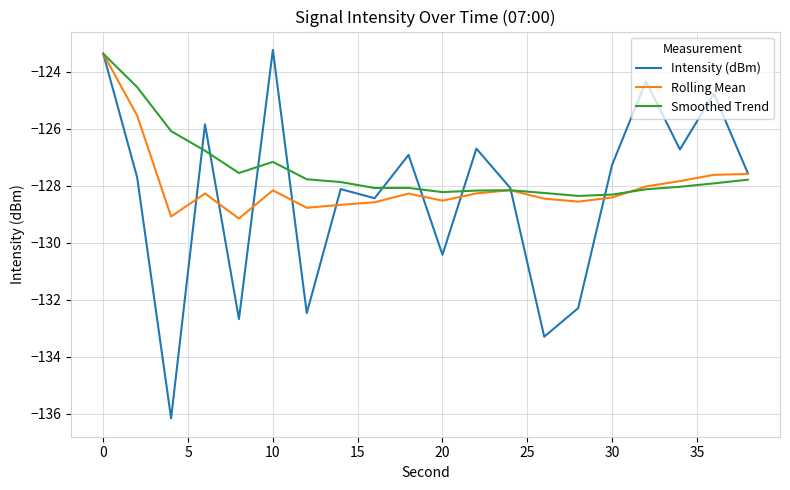

What is the lowest value of the Smoothed Trend series?

-128.4